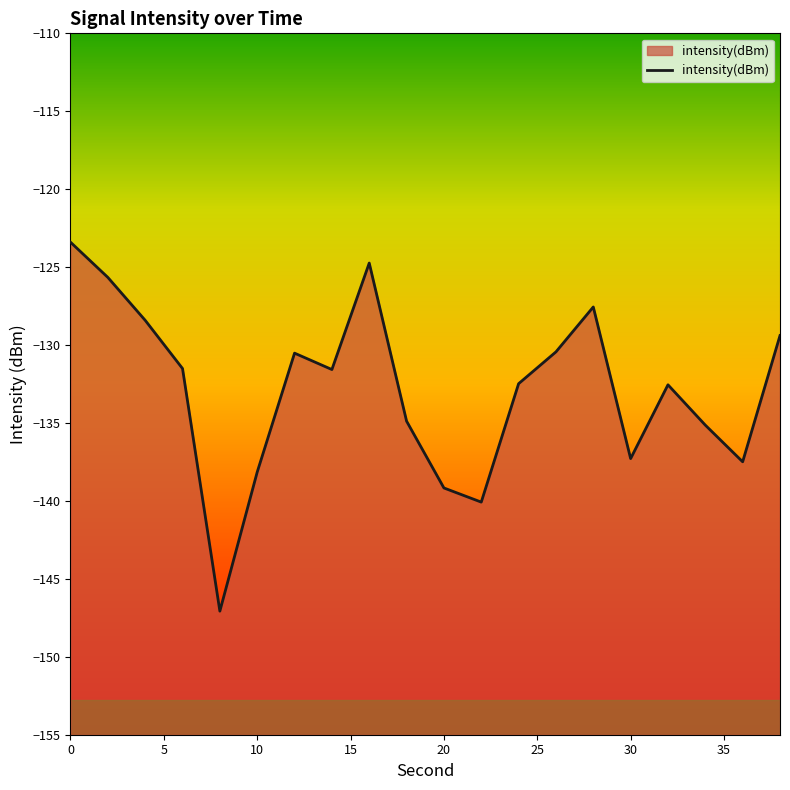

What is the difference between the maximum and minimum values?

23.7